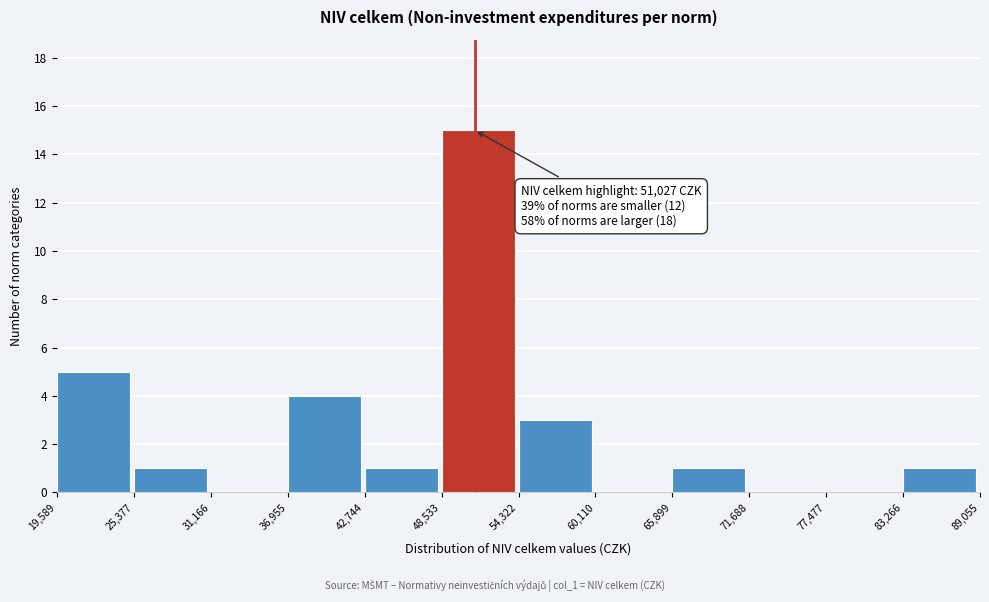

Which range on the x-axis has the tallest bar?

48,533 to 54,322